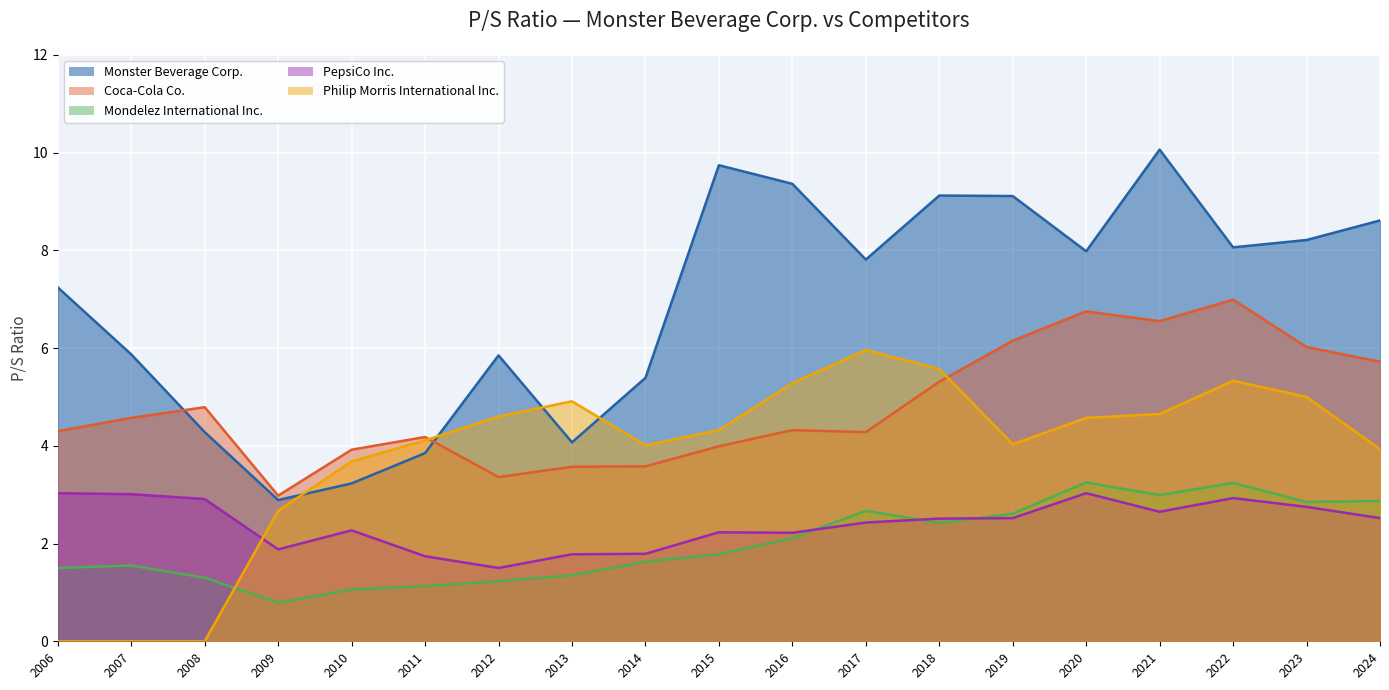

What is the difference between the maximum and minimum values in the PepsiCo Inc. series?

1.5